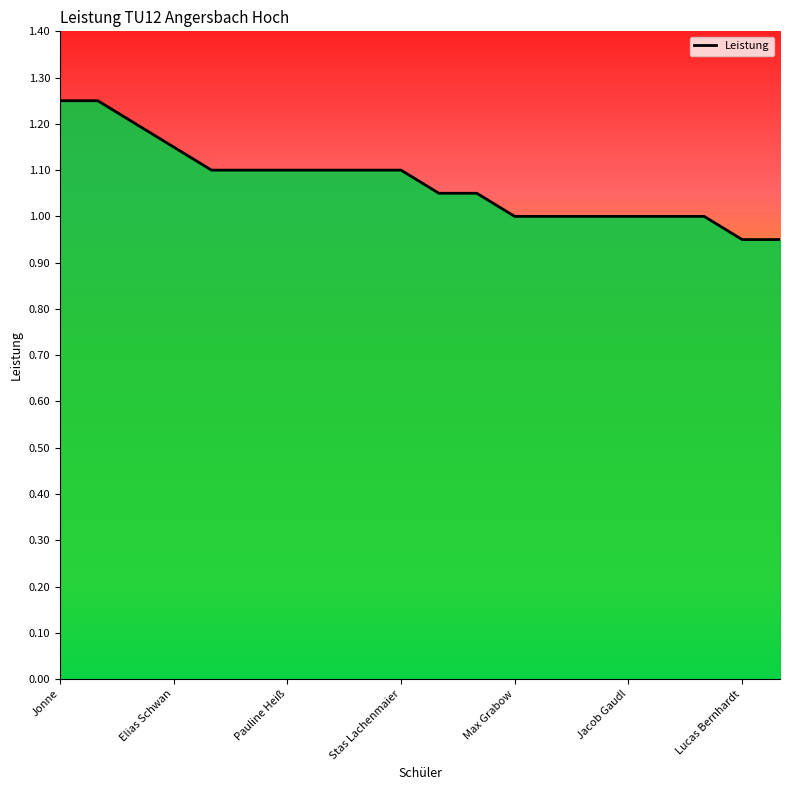

The chart shows a value of 1.4 at Valerie Richtberg. True or false?

False